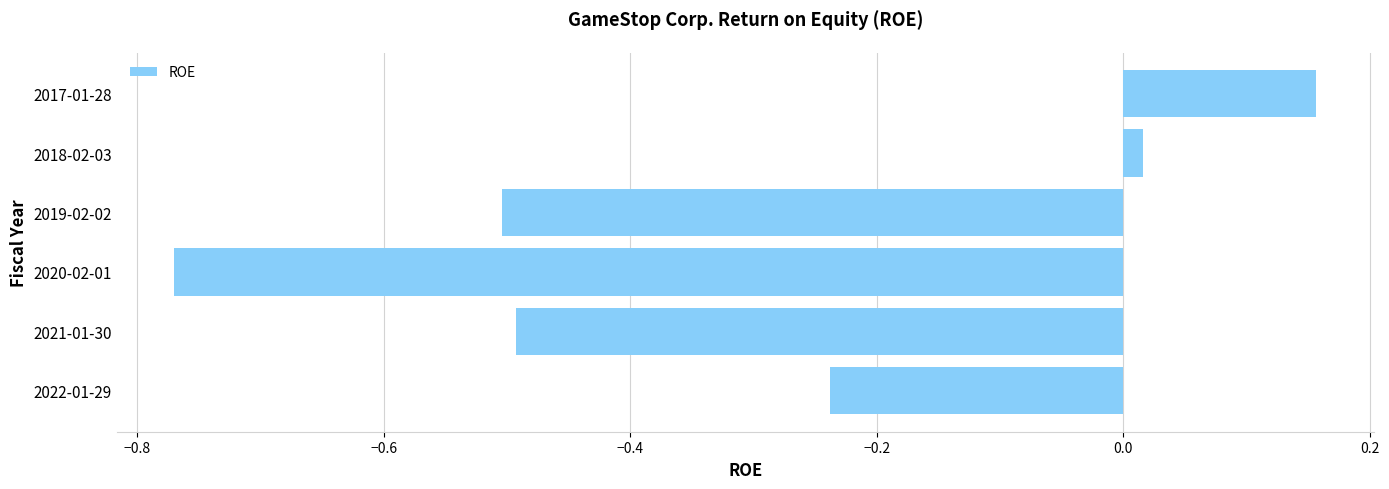

List the labels in order of value, largest first.

2017-01-28, 2018-02-03, 2022-01-29, 2021-01-30, 2019-02-02, 2020-02-01